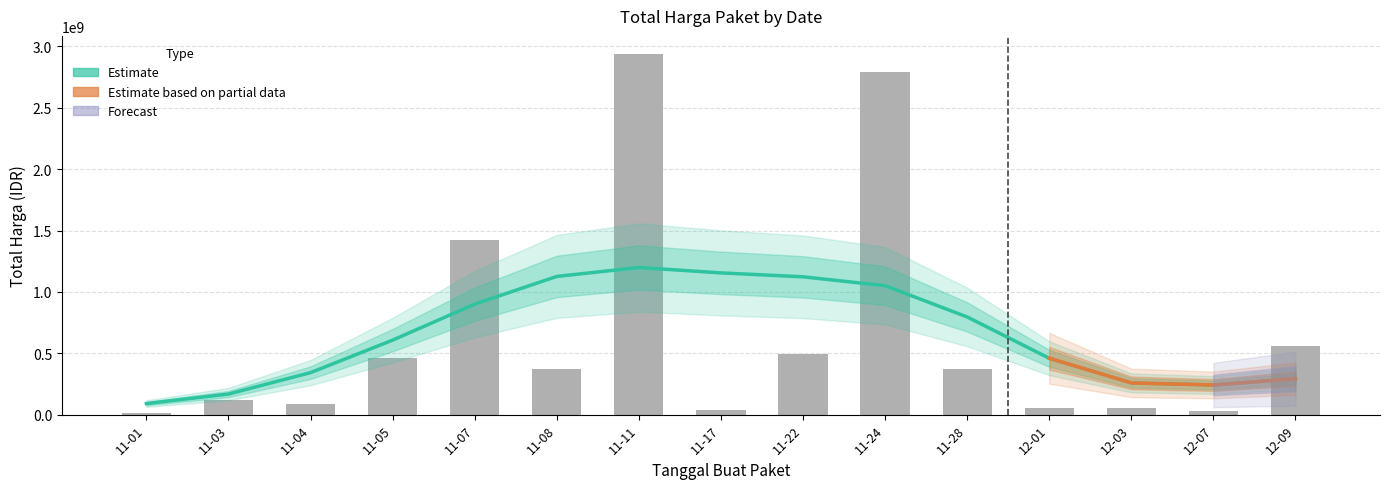

What is the greatest value displayed?

2939433240